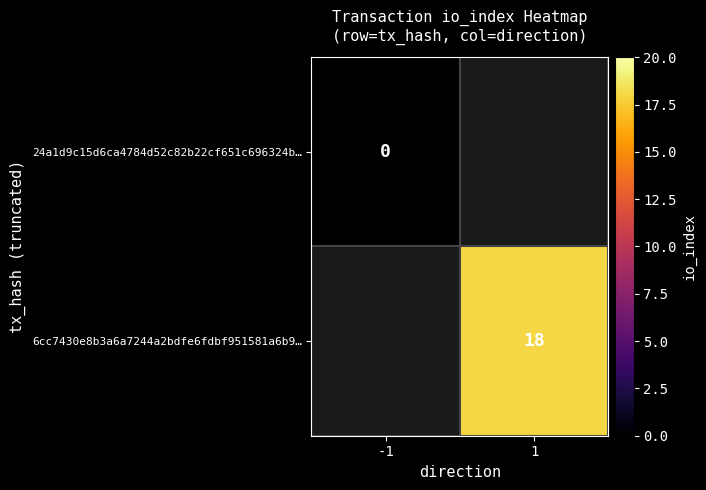

Which category has the lowest value across all series?

-1